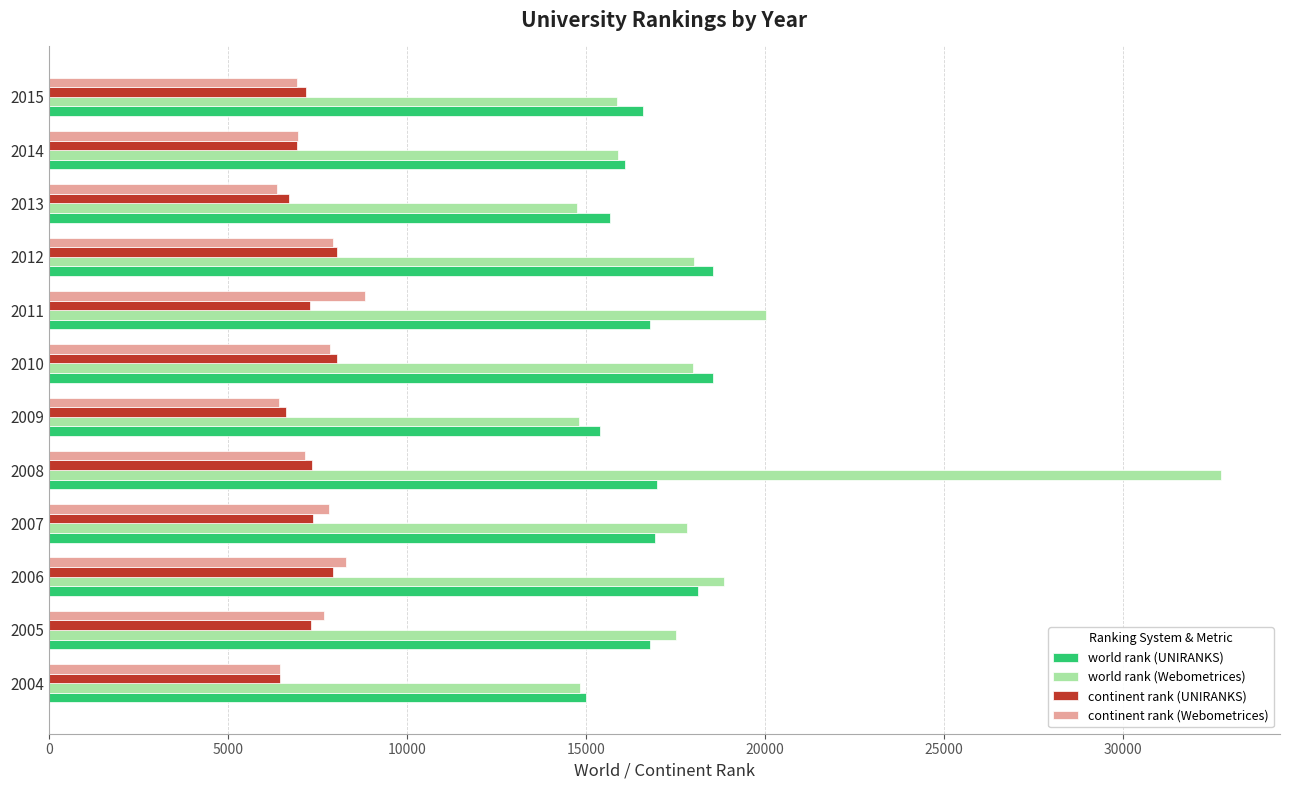

At which category is the sum across all series the highest?

2008